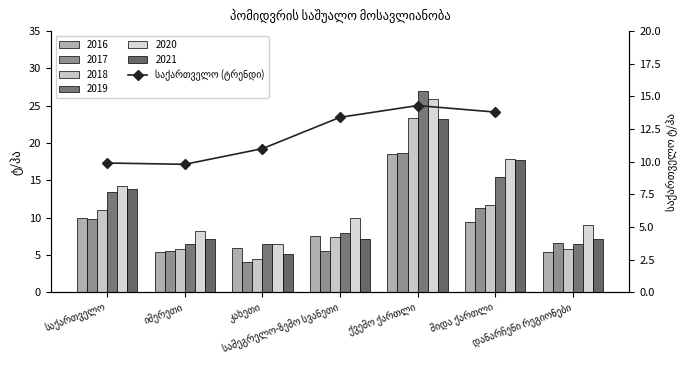

Reading left to right, transcribe all the data shown in this chart.

საქართველო=9.9	იმერეთი=9.8	კახეთი=11.0	სამეგრელო-ზემო სვანეთი=13.4	ქვემო ქართლი=14.3	შიდა ქართლი=13.8